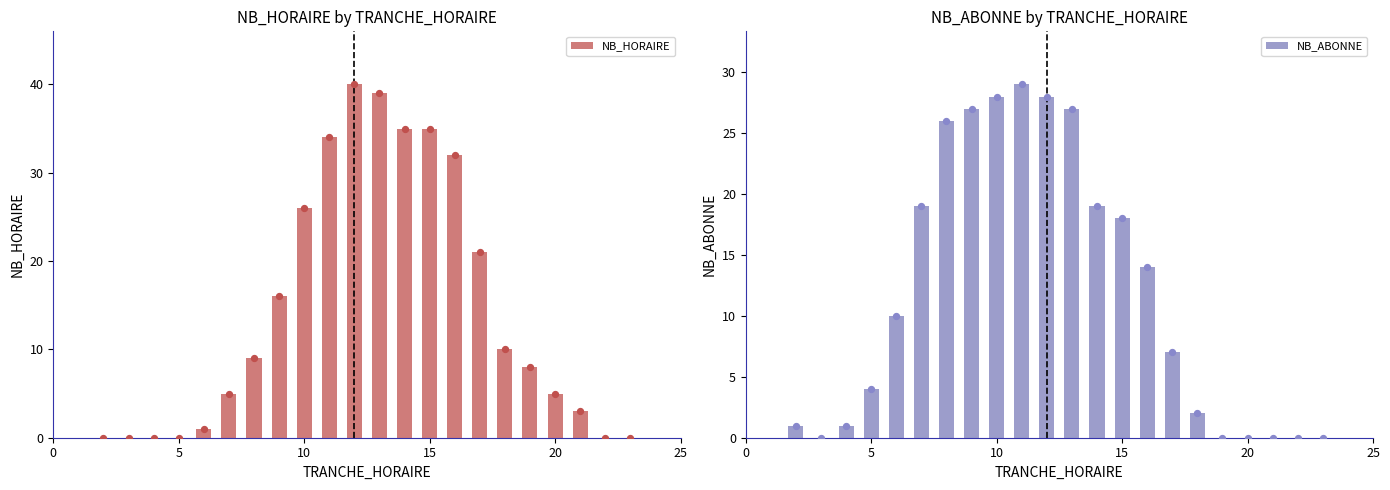

Which series has the largest total across all categories?

NB_HORAIRE